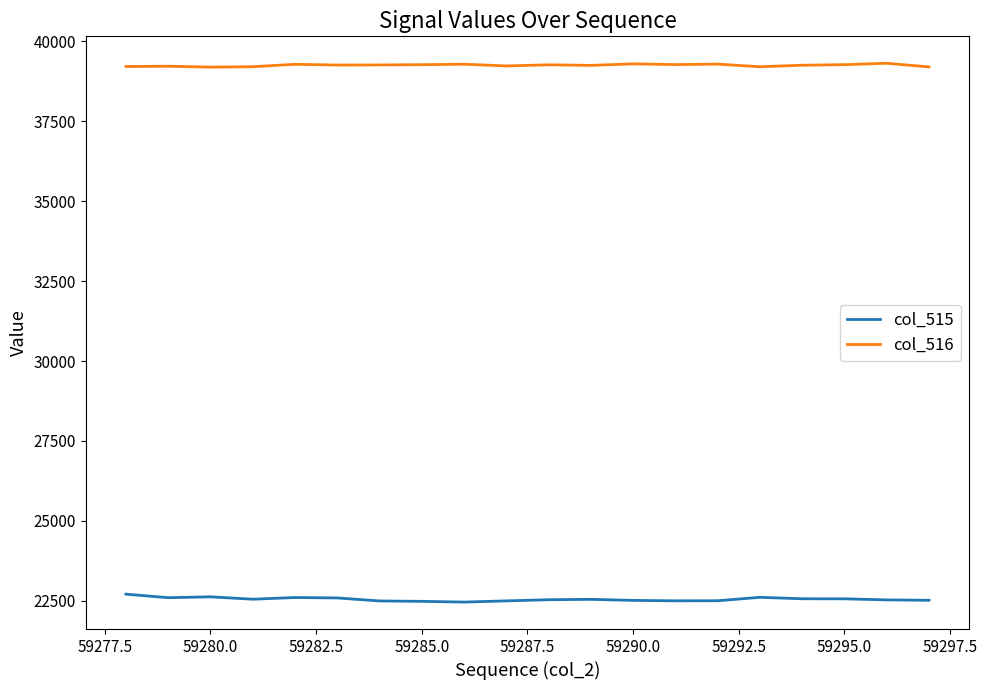

What is the minimum value shown in the chart?

22460